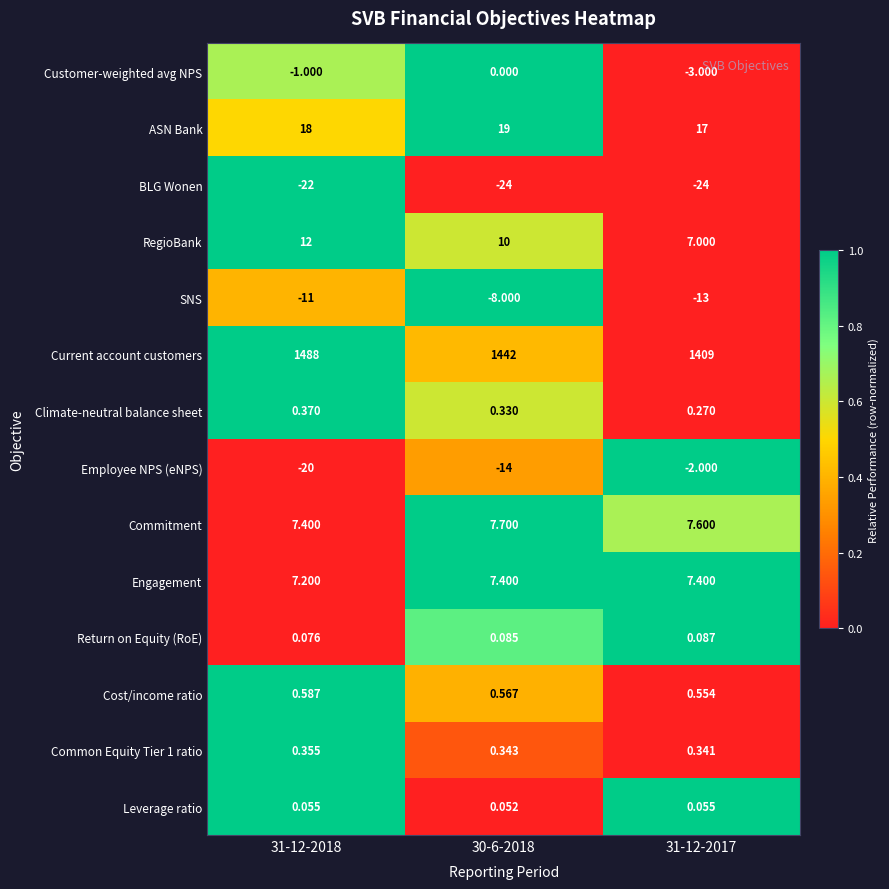

Which series changed the most between 30-6-2018 and 31-12-2017?

Current account customers